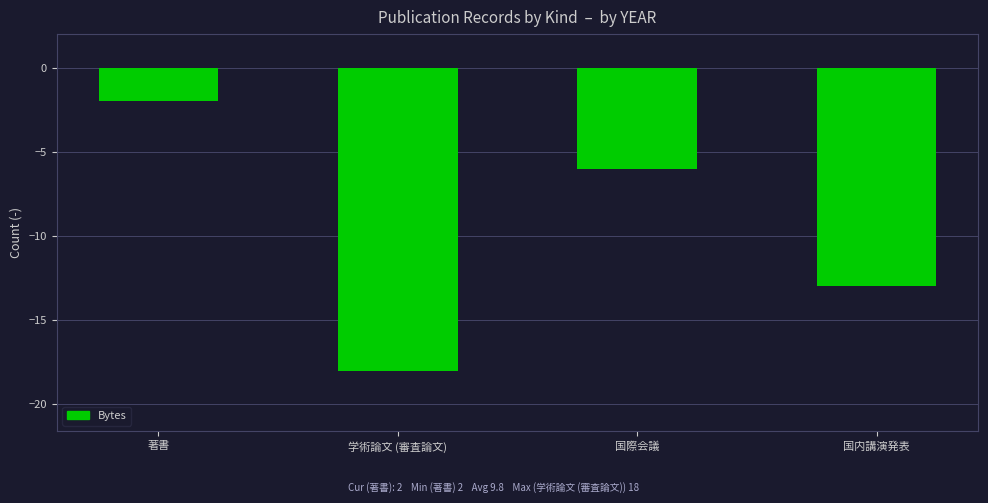

What is the label of the 3rd bar from the right?

学術論文 (審査論文)